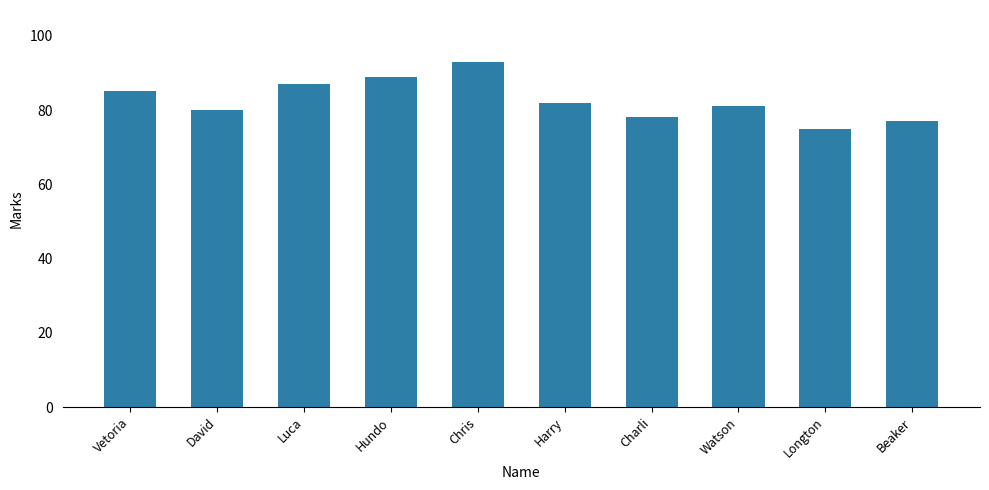

Reading left to right, list all the values displayed in this chart.

Vetoria=85	David=80	Luca=87	Hundo=89	Chris=93	Harry=82	Charli=78	Watson=81	Longton=75	Beaker=77